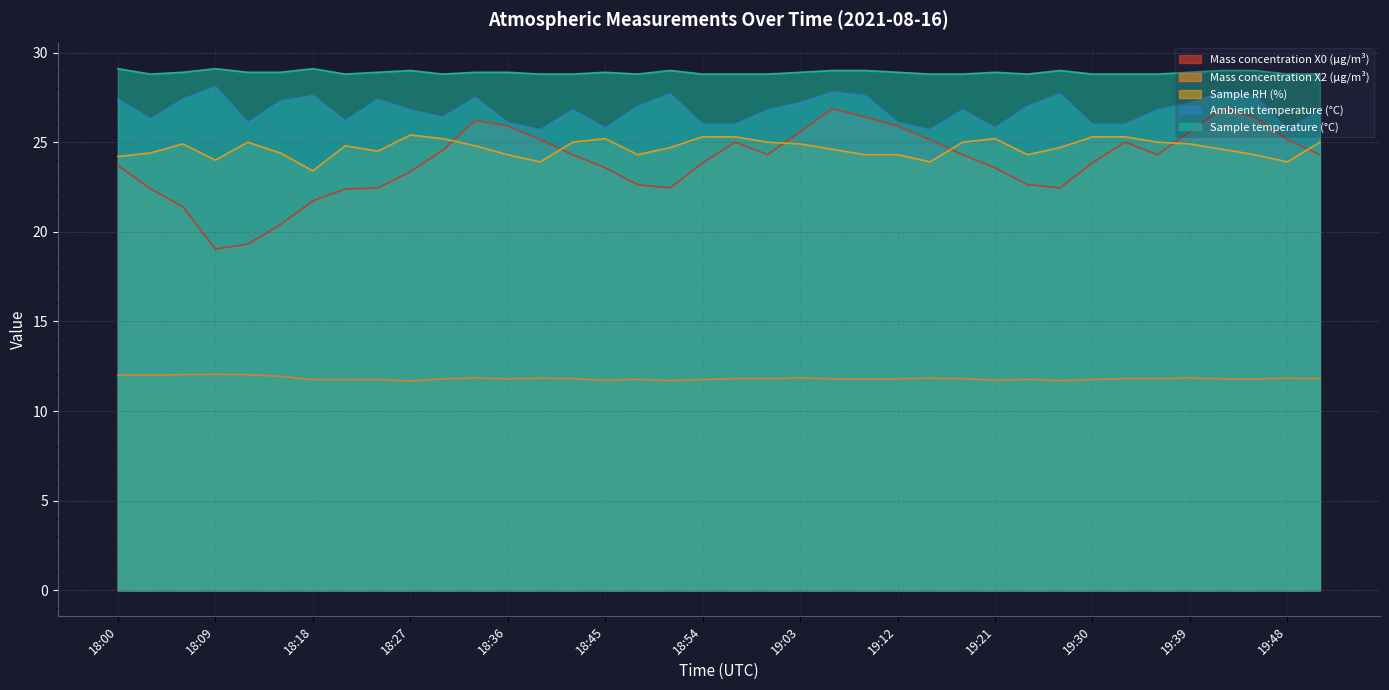

True or false: Sample temperature (°C) and Ambient temperature (°C) cross at least once.

False